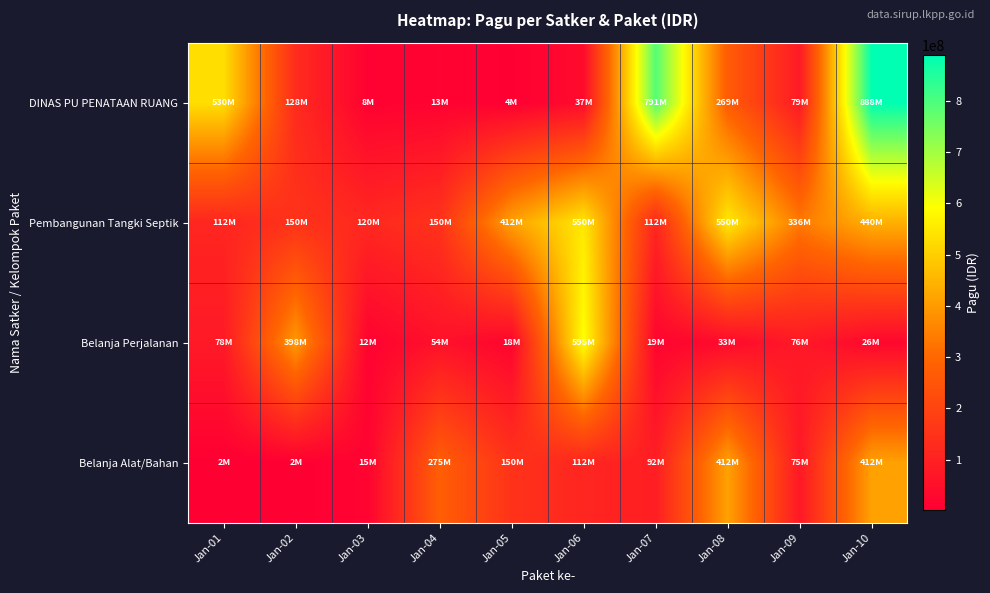

Which series has the widest spread of values?

DINAS PU PENATAAN RUANG